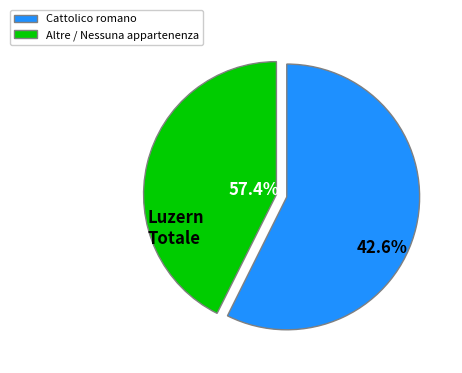

Is it true that Cattolico romano is 67% of the pie?

False